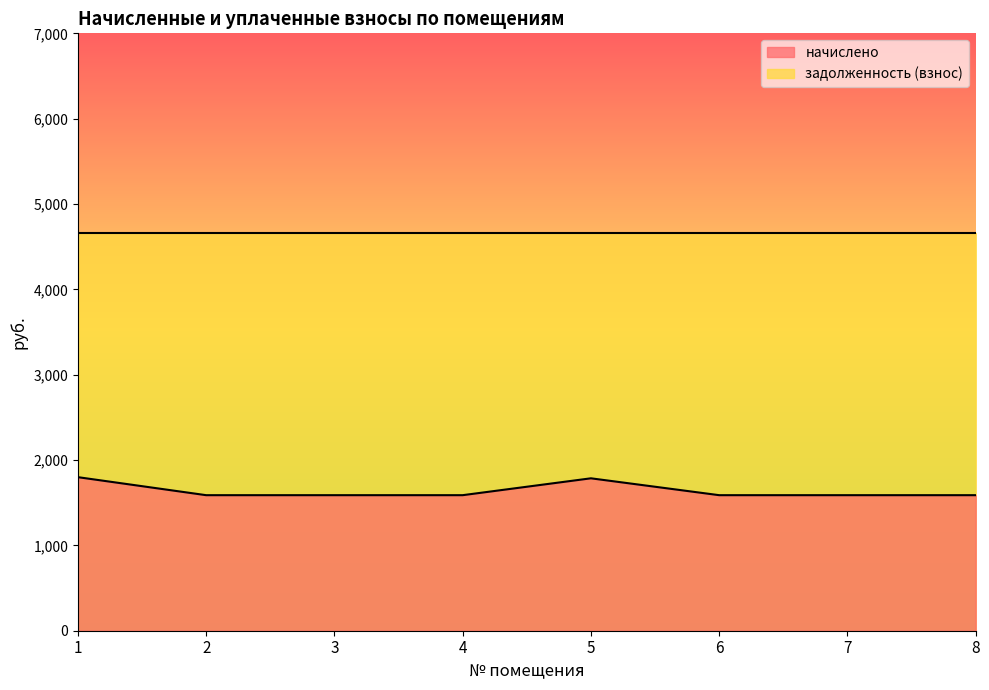

How many distinct data groups are displayed?

2